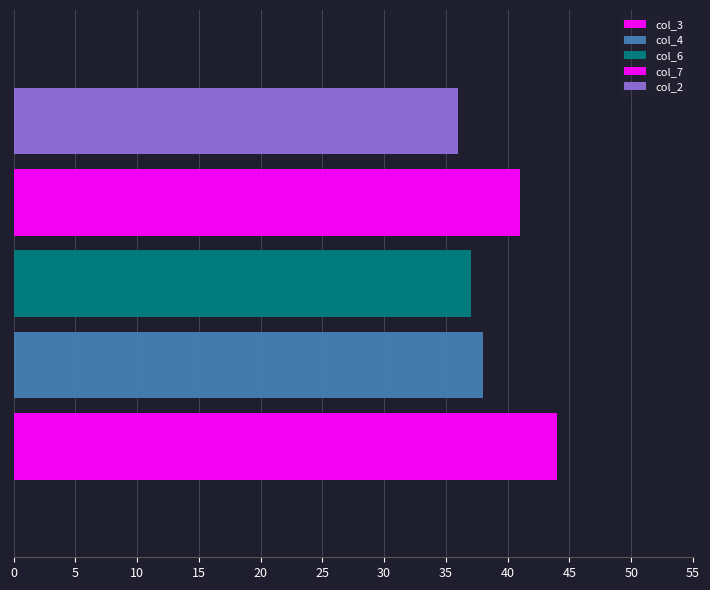

How many data points does each series have?

1